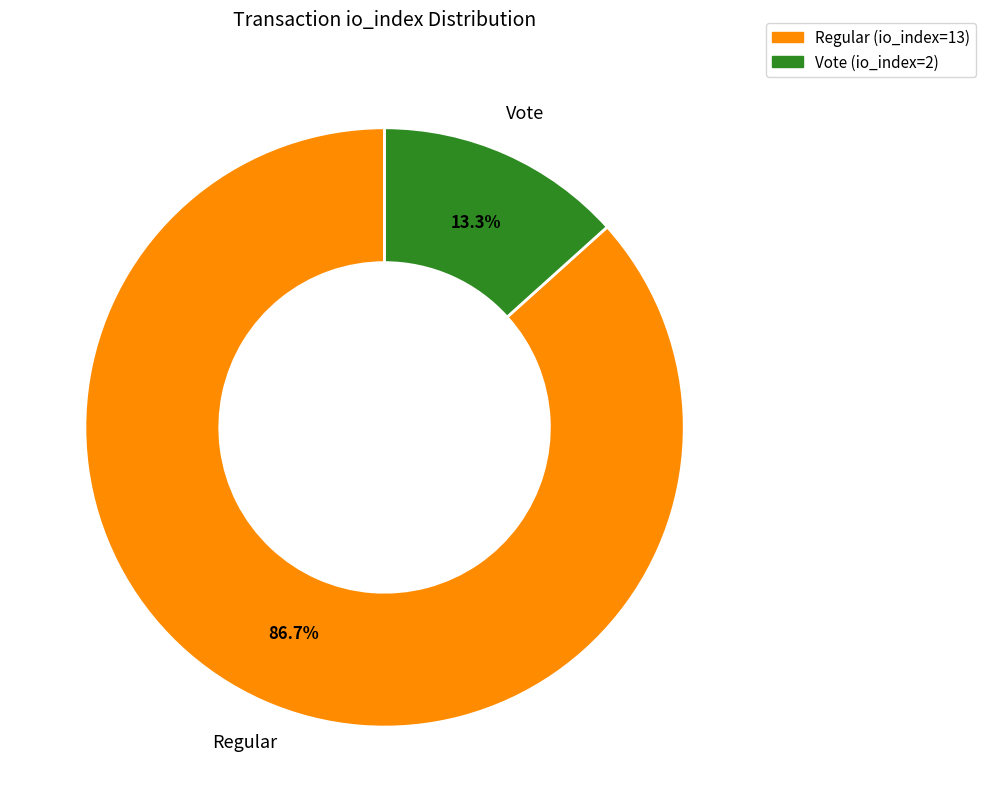

Which slice is the largest?

Regular (io_index=13)